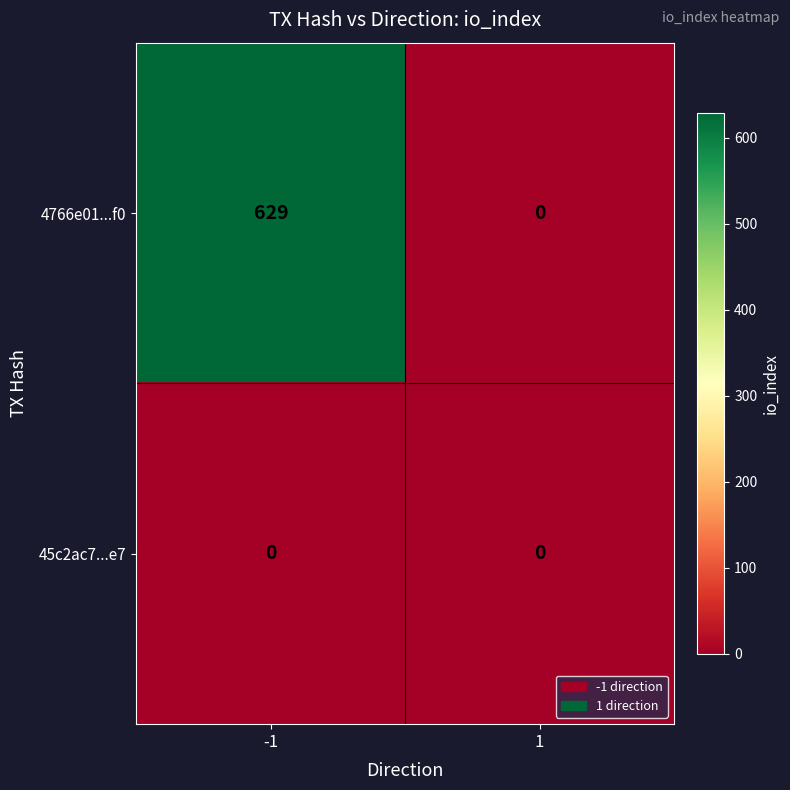

Rank the series by their maximum value, from lowest to highest.

45c2ac7...e7, 4766e01...f0